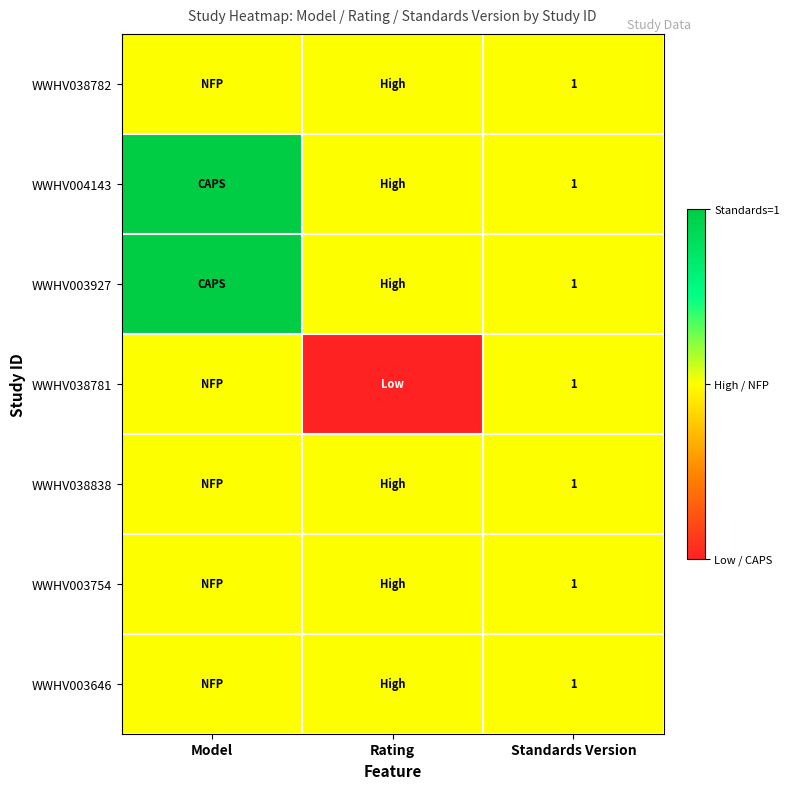

What is the difference between the highest and lowest values at Rating?

1